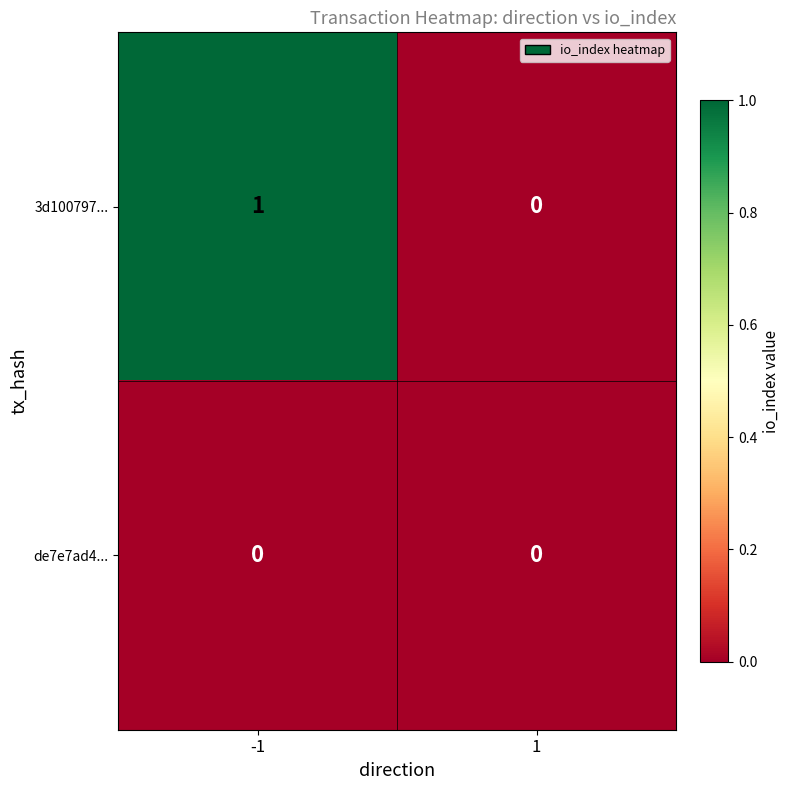

Which series has the largest total across all categories?

3d100797...